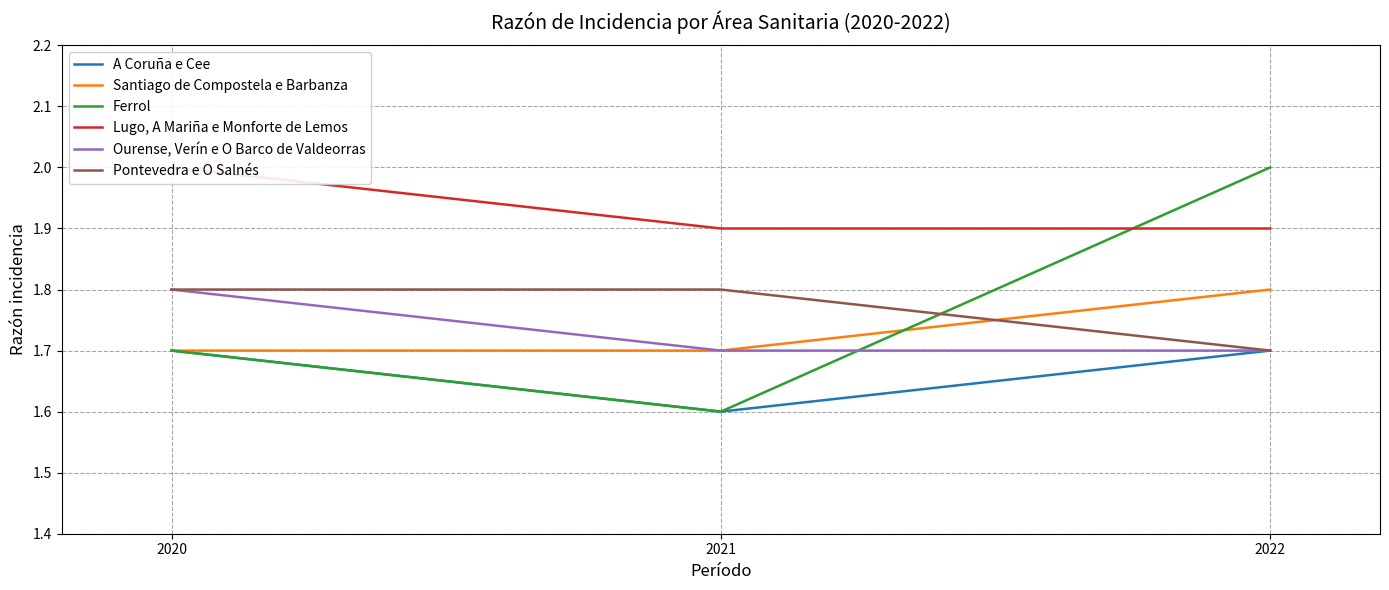

Count the Ferrol values in the range 1 to 2.

3